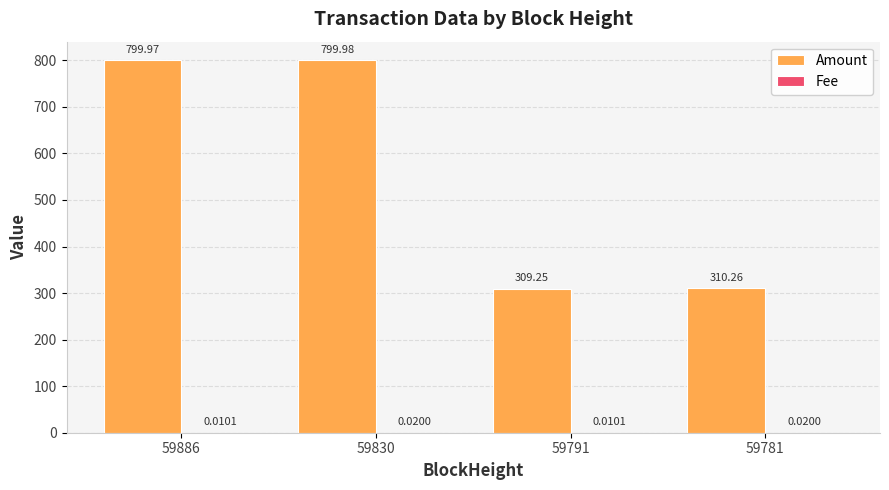

Are the bars grouped side by side (vs. stacked)?

Yes